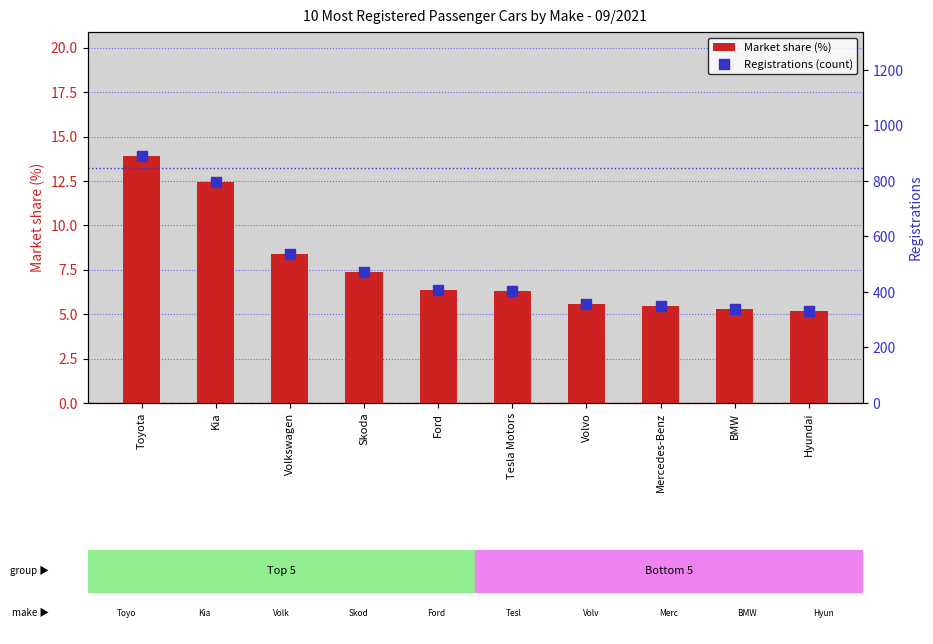

What are all the series names shown in the legend?

Market share (%), Registrations (count)